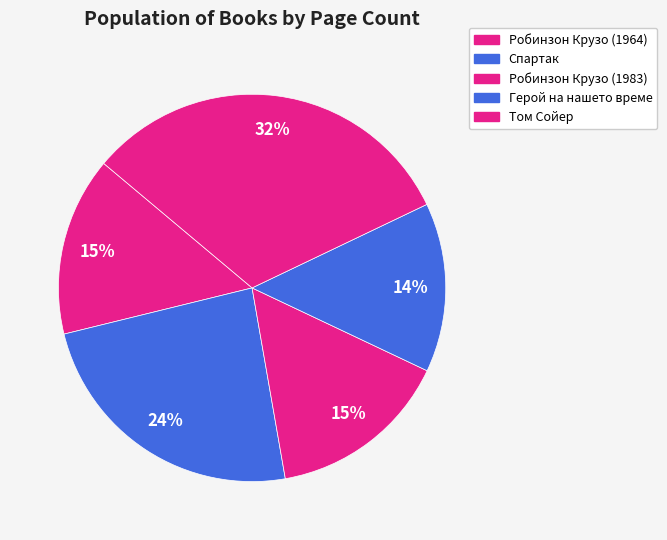

Combined, do Робинзон Крузо (1983) and Робинзон Крузо (1964) account for over 50%?

No